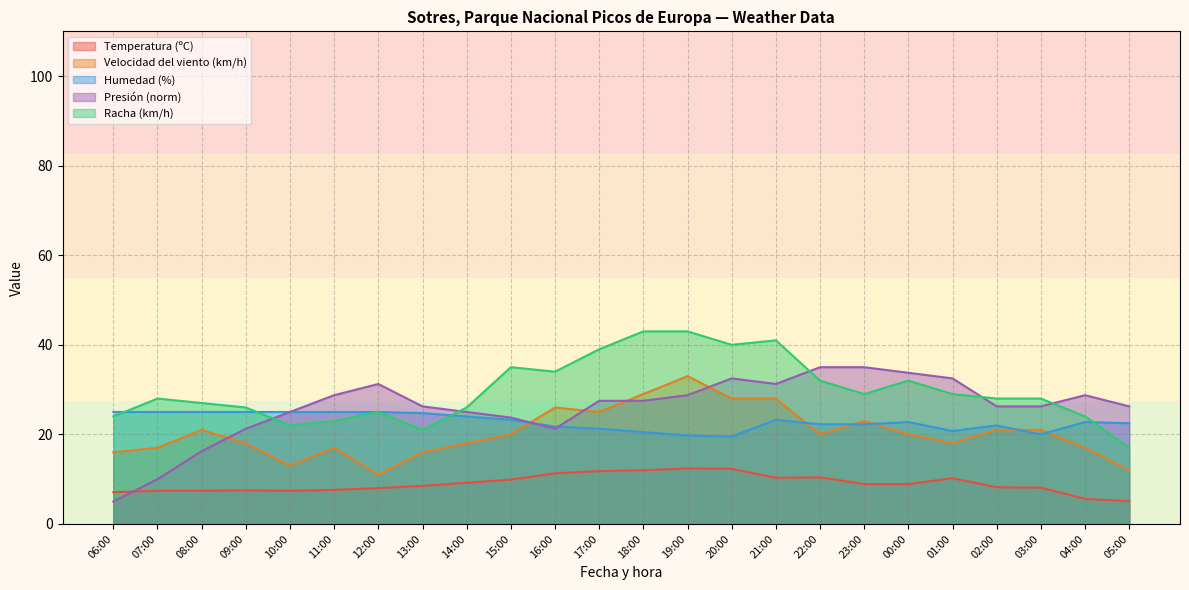

What is the difference between the maximum and minimum values in the Temperatura (ºC) series?

7.3